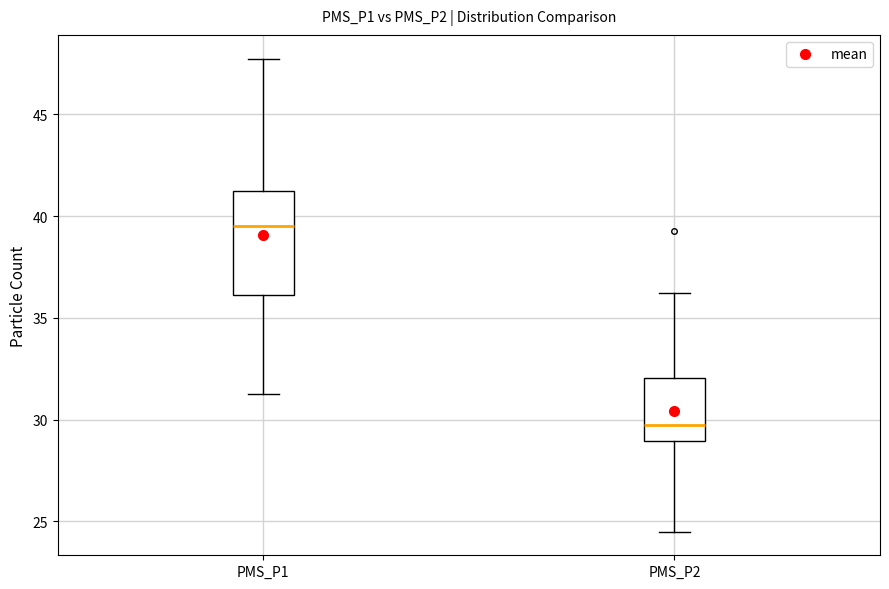

Which box's median line is the highest?

PMS_P1